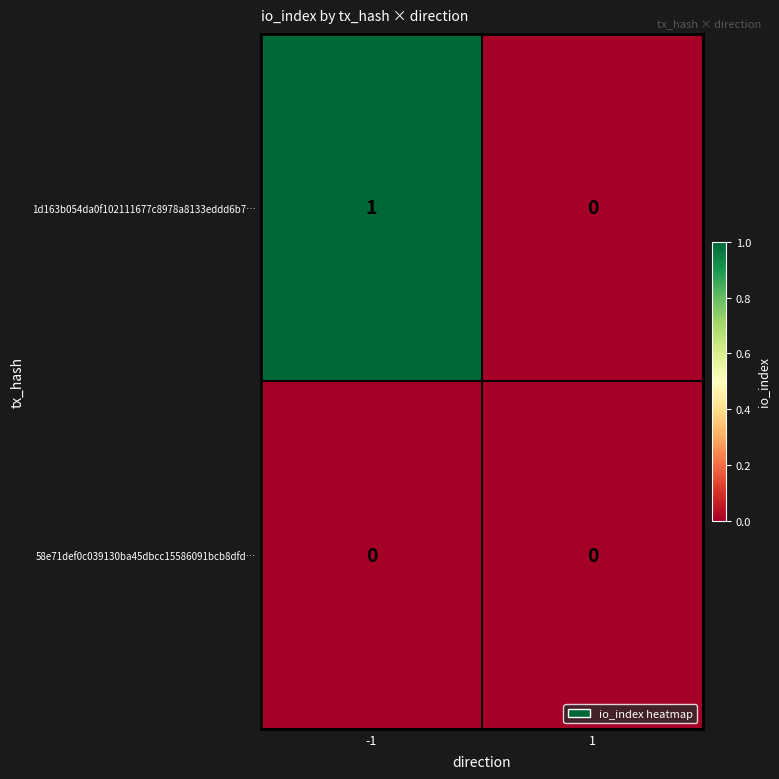

Which series has the widest spread of values?

1d163b054da0f102111677c8978a8133eddd6b7…